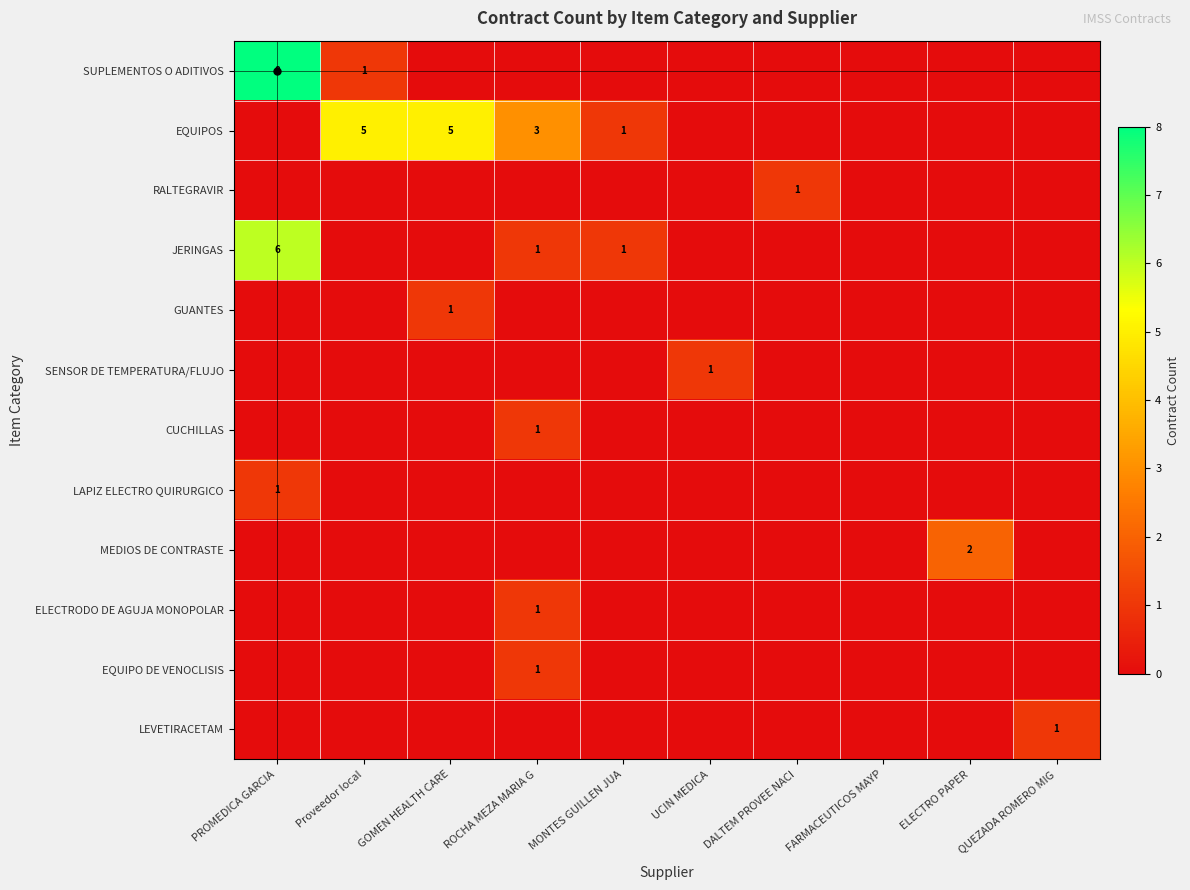

How many CUCHILLAS values are between 0 and 1?

10